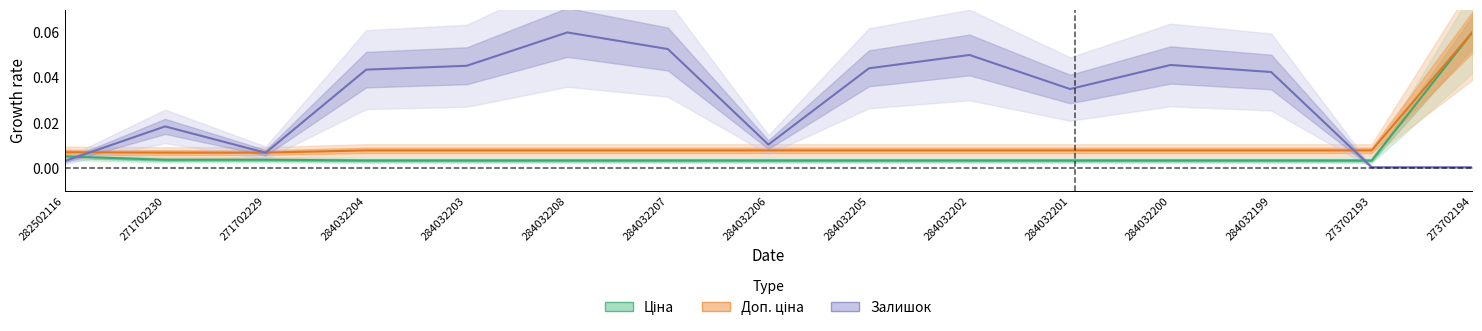

Reading right to left, extract all data points from this chart.

Ціна: 0.1	0.0	0.0	0.0	0.0	0.0	0.0	0.0	0.0	0.0	0.0	0.0	0.0	0.0	0.0
Доп. ціна: 0.1	0.0	0.0	0.0	0.0	0.0	0.0	0.0	0.0	0.0	0.0	0.0	0.0	0.0	0.0
Залишок: 0.0	0.0	0.0	0.0	0.0	0.1	0.0	0.0	0.1	0.1	0.0	0.0	0.0	0.0	0.0